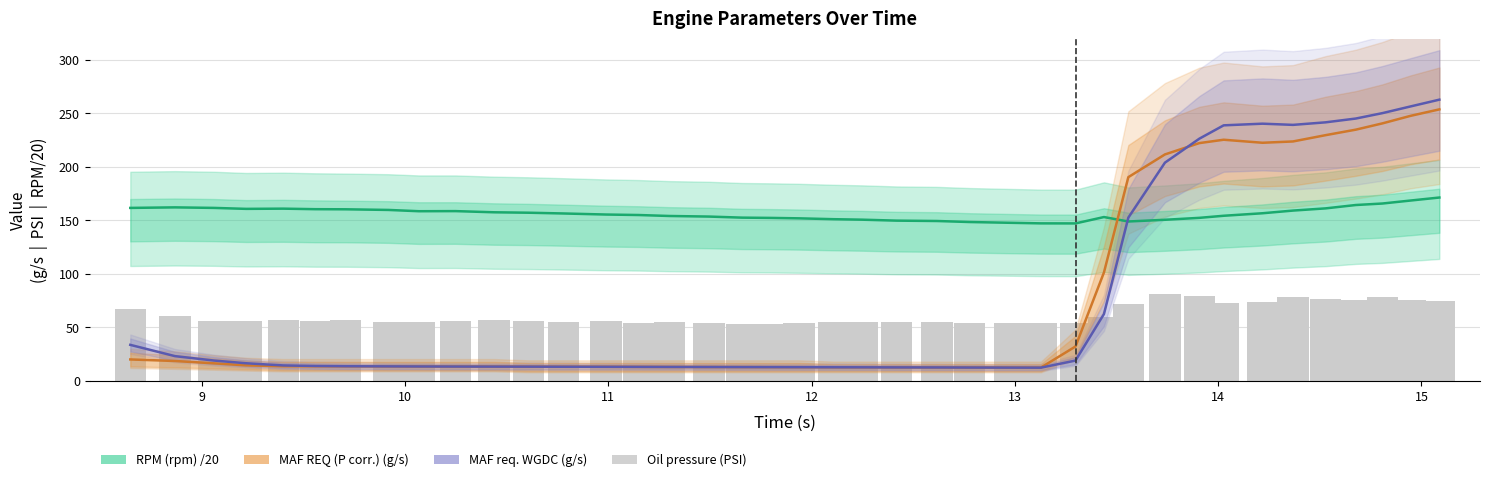

Is the value of RPM (rpm) /20 at 35 greater than the value of MAF req. WGDC (g/s) at 27?

Yes